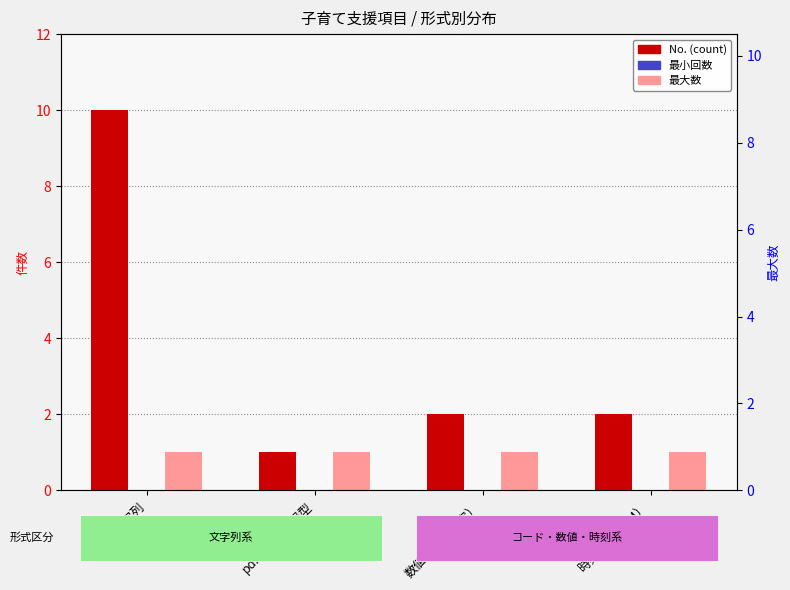

The value of 最大数 at 時刻（HH:MM） is 1. True or false?

True